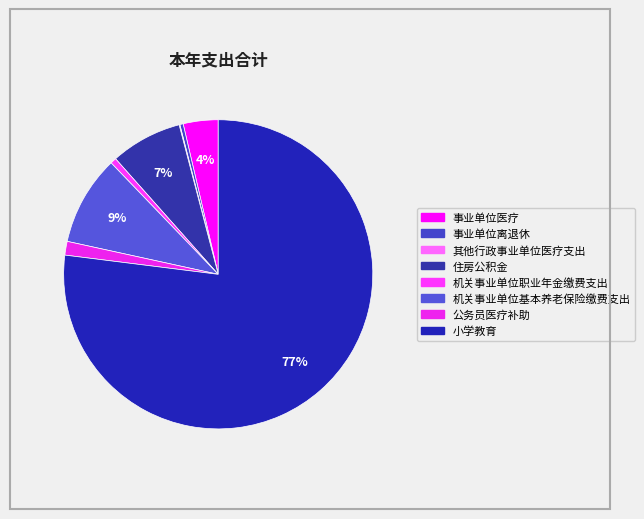

Count the number of slices in the pie.

8